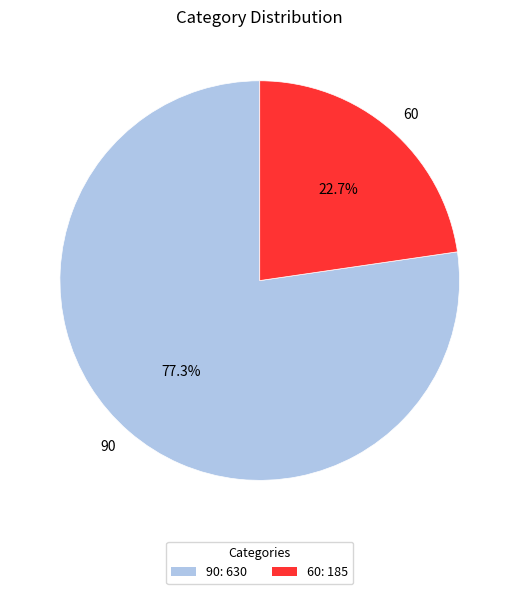

Which category has the smallest portion of the pie?

60